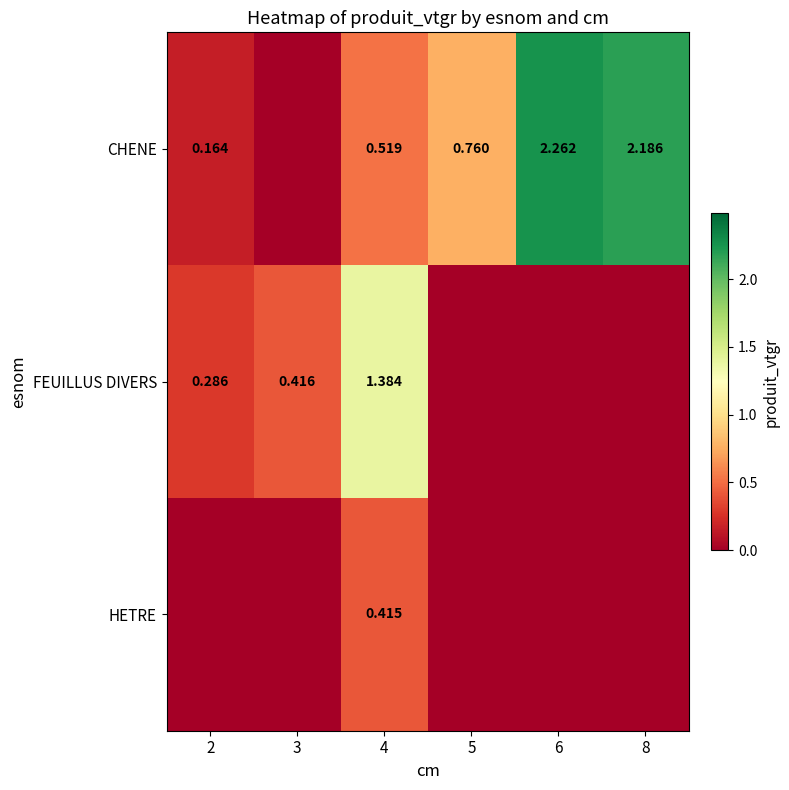

Is the value of CHENE at 6 greater than the value of FEUILLUS DIVERS at 3?

Yes